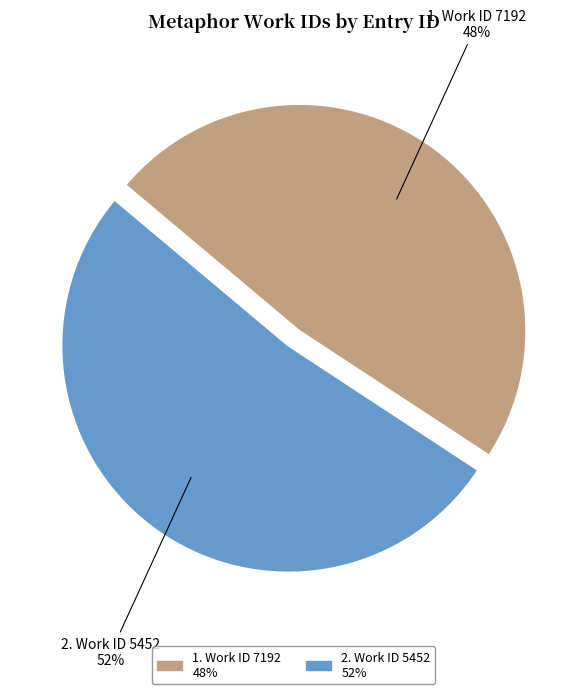

Which slice is the largest?

5452